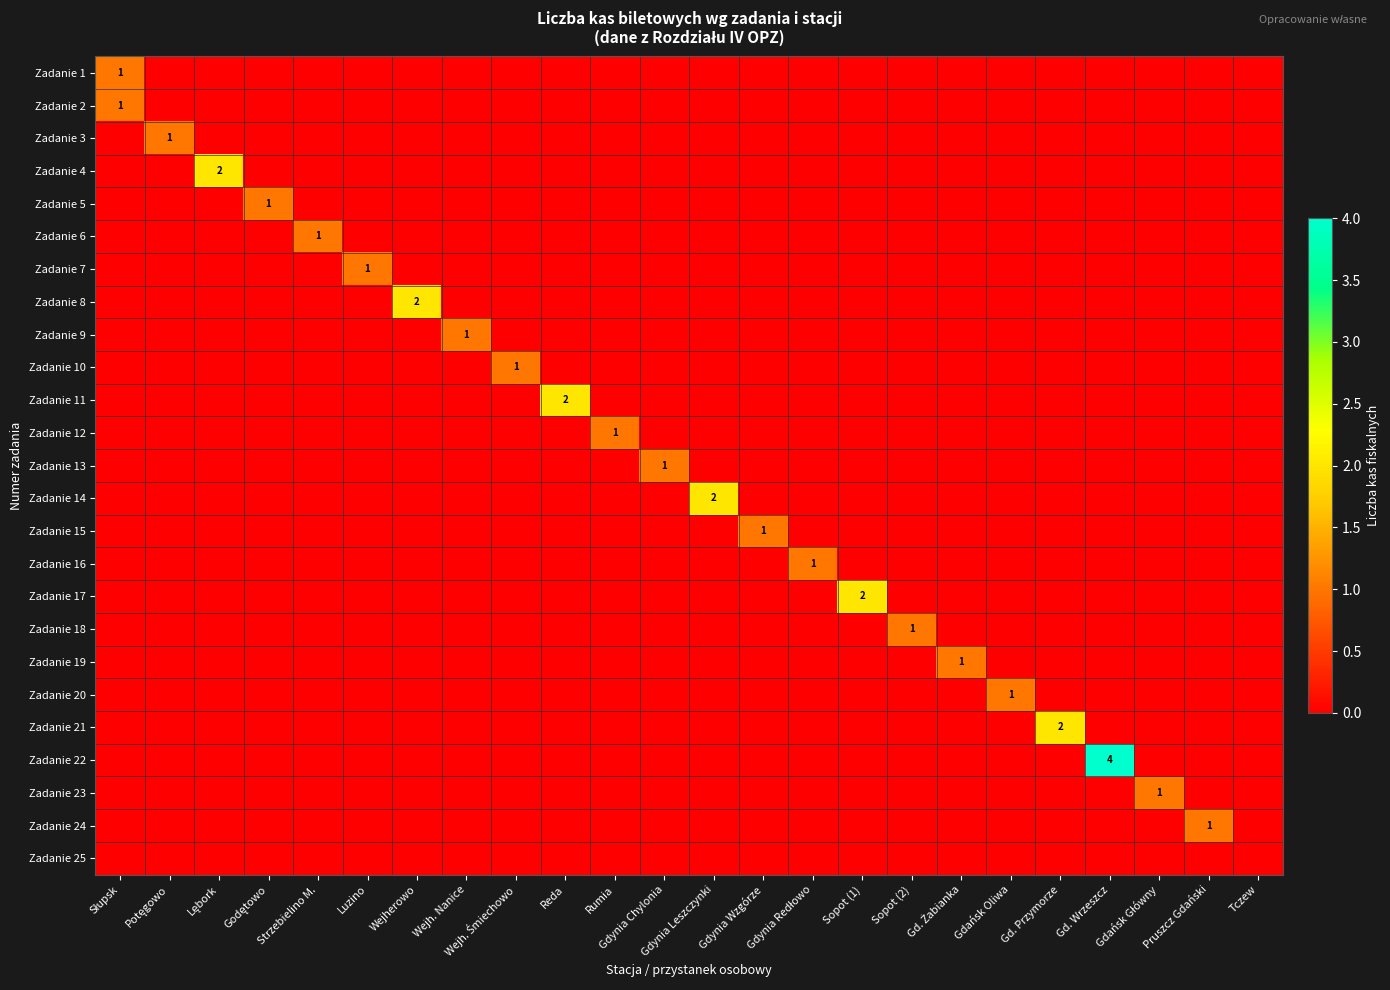

How many data points does each series have?

24